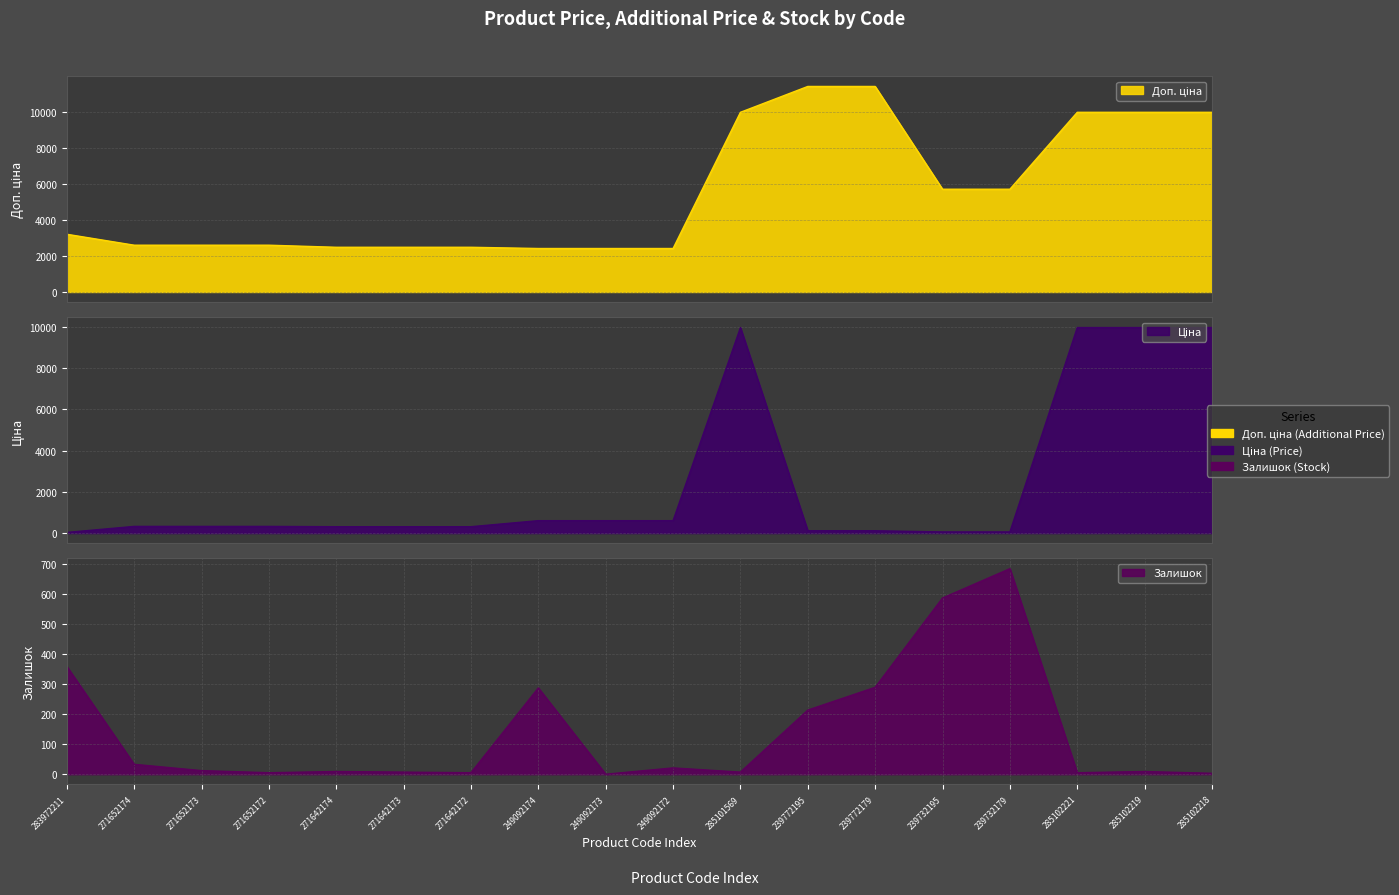

What is the value of the Залишок point at the 12th from the left?

214.0